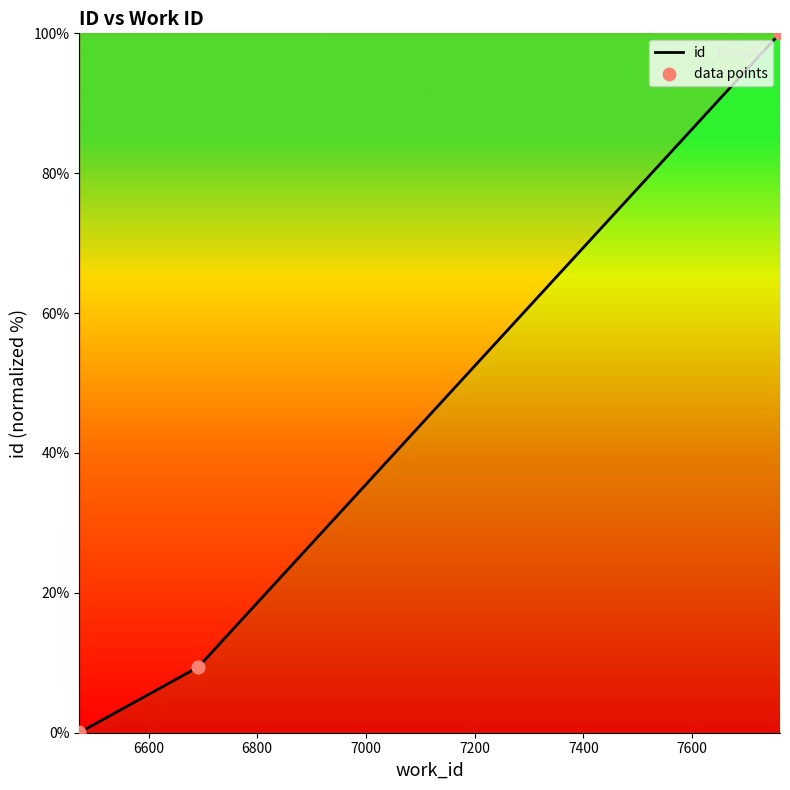

Between 6692 and 7762, which is larger?

7762